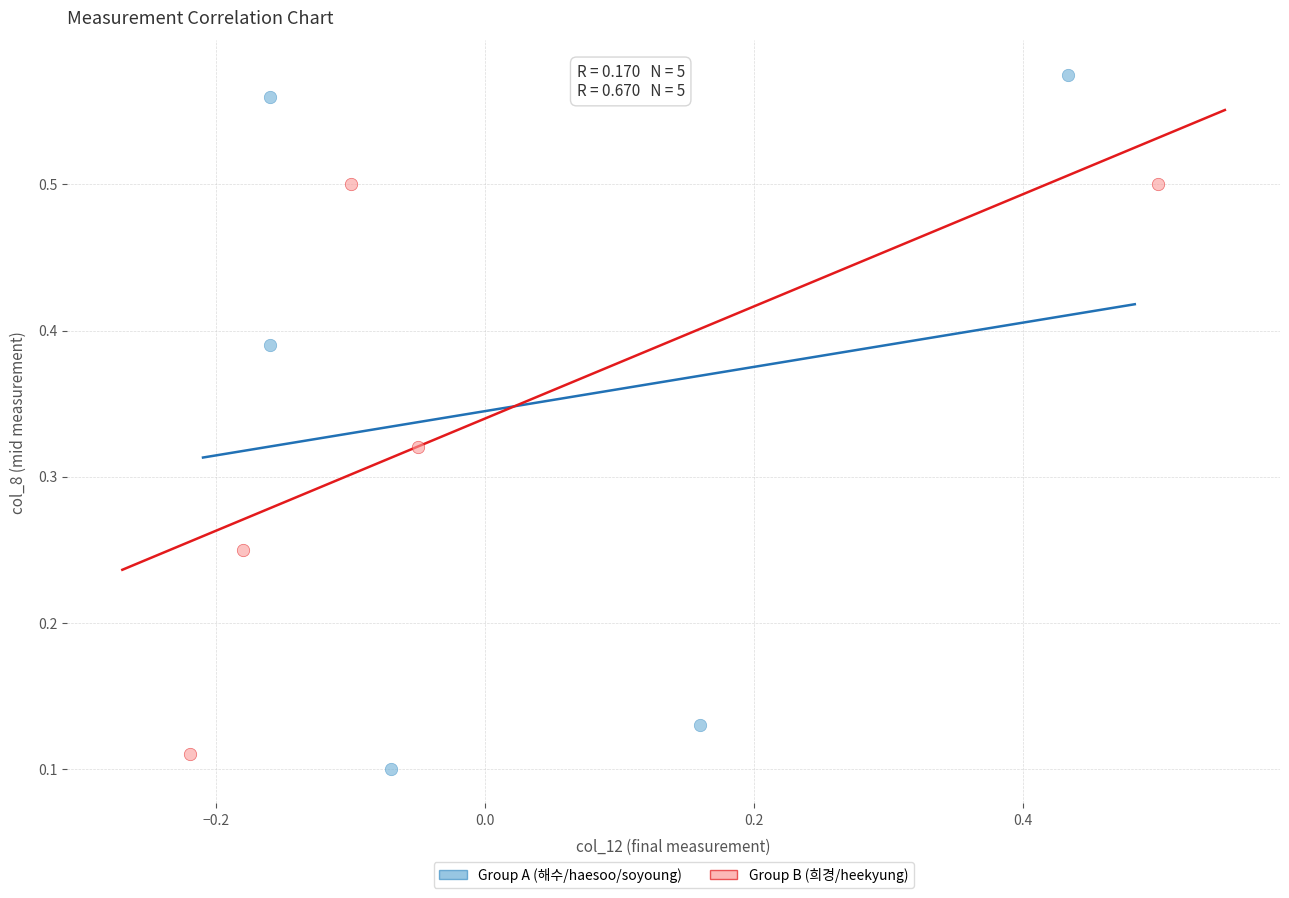

Which series contains the highest Y value?

Group A (해수/haesoo/soyoung)